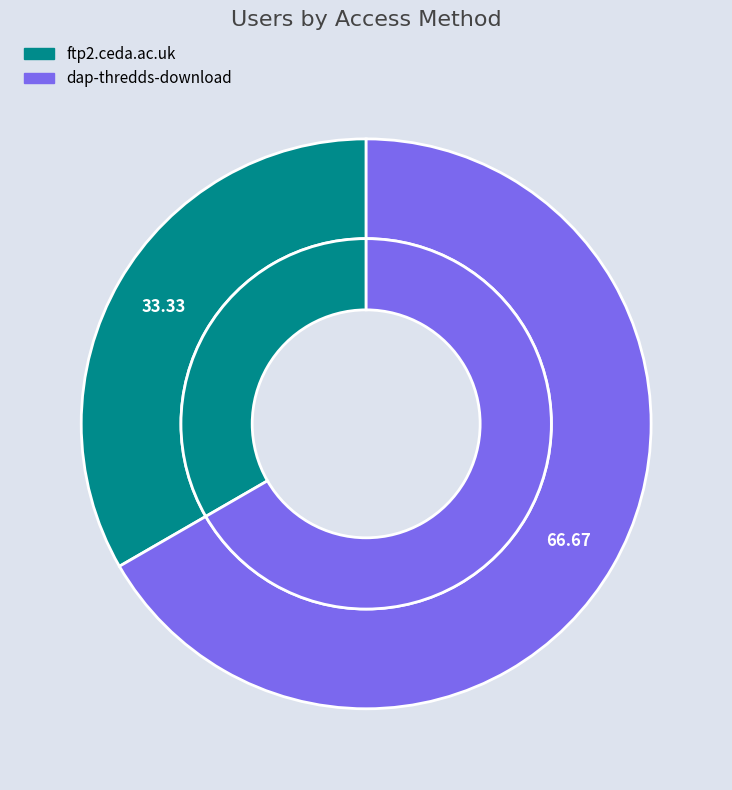

Combined, do ftp2.ceda.ac.uk and dap-thredds-download account for over 50%?

Yes